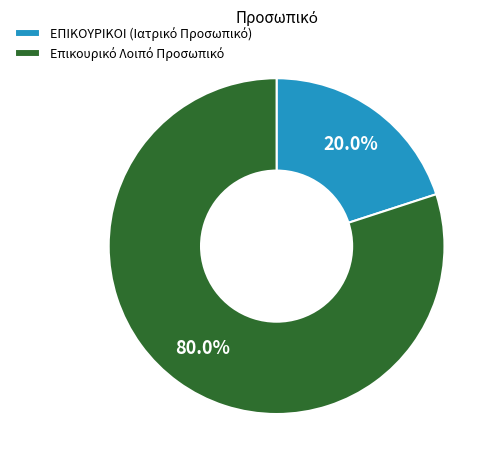

Is it true that ΕΠΙΚΟΥΡΙΚΟΙ (Ιατρικό Προσωπικό) is 20% of the pie?

True